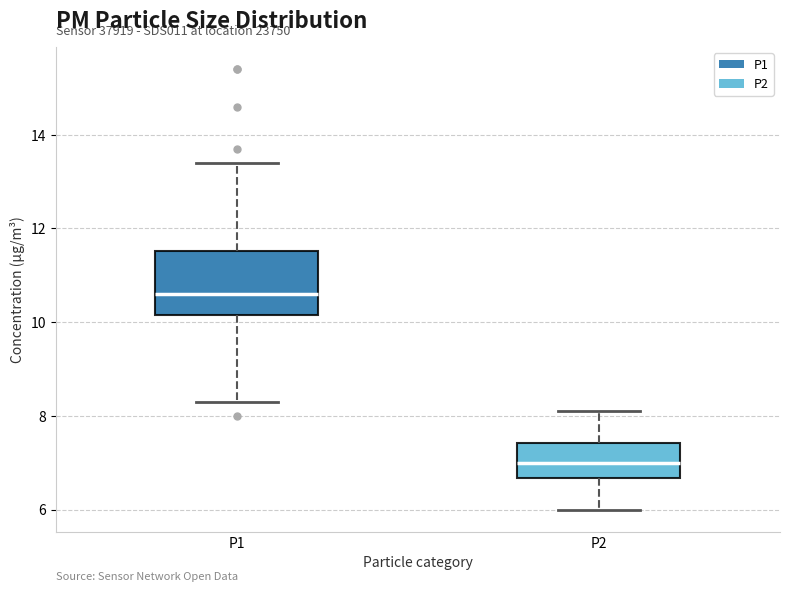

Reading left to right, read every box against the y-axis: the position of its median line, the range the box covers, and the ends of its whiskers. The values are not printed on the chart, so give them approximately, as read against the axis.

P1: median 10.6, box 10.2 to 11.6, whiskers 8.4 to 13.4
P2: median 7.0, box 6.6 to 7.4, whiskers 6.0 to 8.2